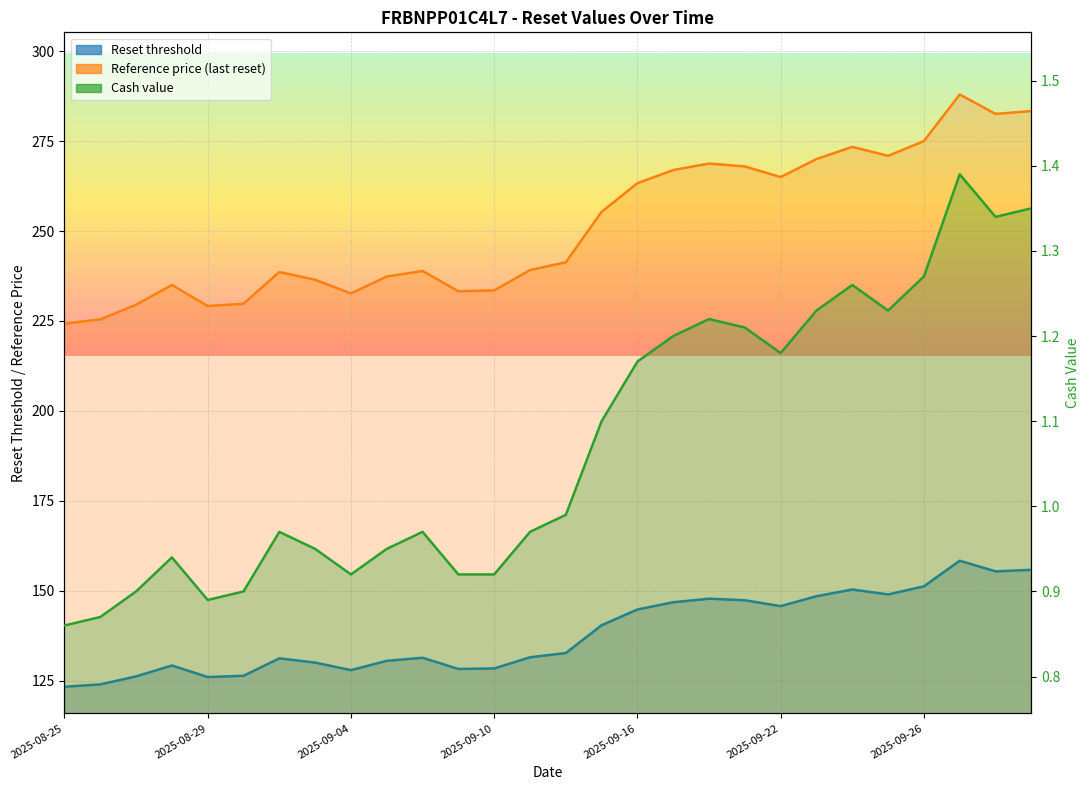

Reading right to left, transcribe all the data shown in this chart.

Reset threshold: 155.8	155.4	158.4	151.2	149.0	150.4	148.5	145.8	147.4	147.8	146.8	144.8	140.4	132.7	131.5	128.4	128.3	131.4	130.5	128.0	130.0	131.2	126.4	126.0	129.2	126.2	124.0	123.3
Reference price (last reset): 283.4	282.6	287.9	275.0	270.9	273.4	270.0	265.0	267.9	268.8	266.9	263.3	255.3	241.3	239.2	233.5	233.2	238.9	237.3	232.7	236.4	238.6	229.8	229.2	235.0	229.5	225.4	224.2
Cash value: 1.4	1.3	1.4	1.3	1.2	1.3	1.2	1.2	1.2	1.2	1.2	1.2	1.1	1.0	1.0	0.9	0.9	1.0	0.9	0.9	0.9	1.0	0.9	0.9	0.9	0.9	0.9	0.9